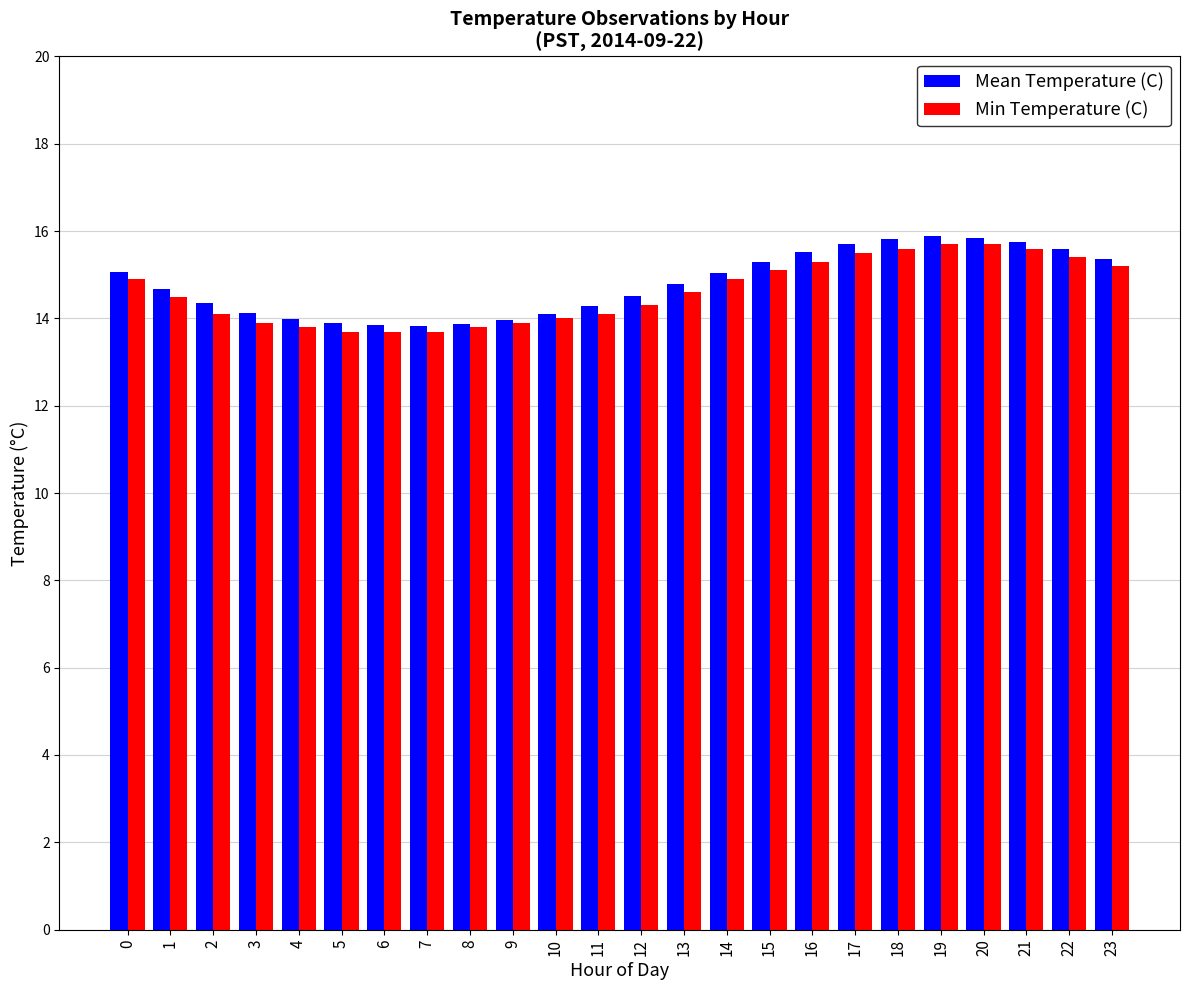

Count the number of categories in the chart.

24